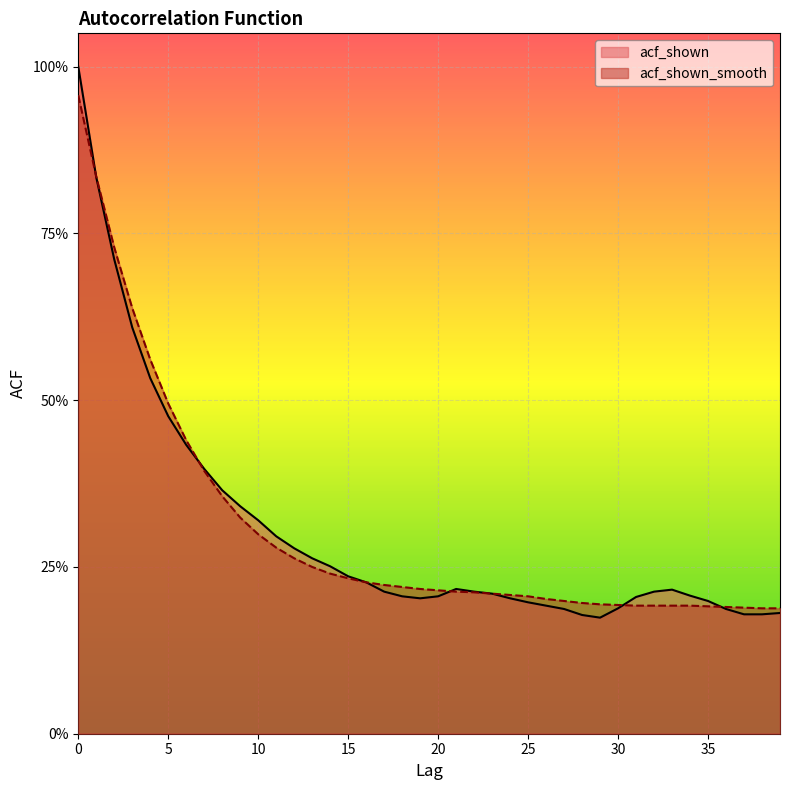

At 6, list the series in order from smallest to largest.

acf_shown, acf_shown_smooth